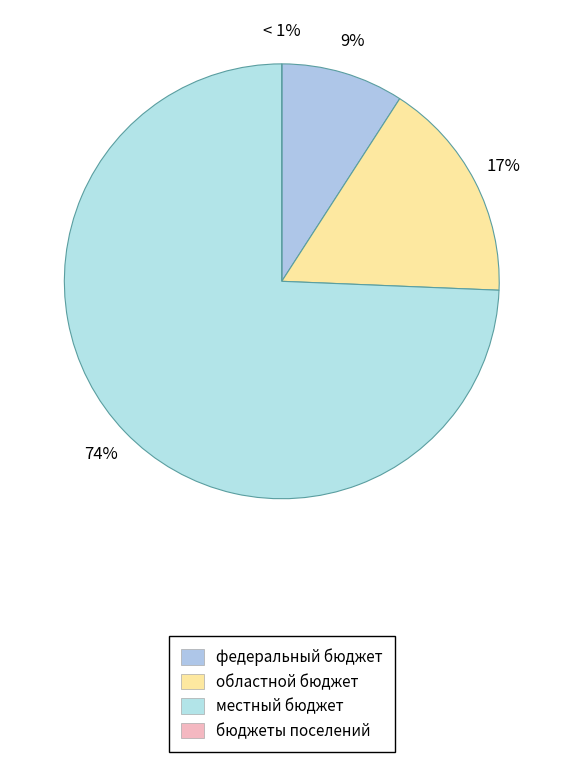

Which has a higher value, местный бюджет or федеральный бюджет?

местный бюджет